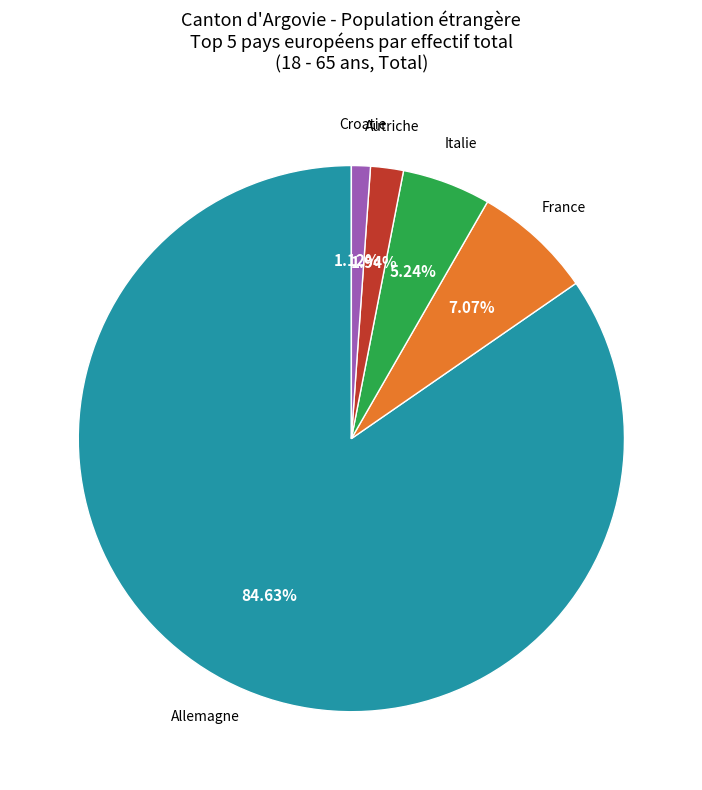

How many segments does this pie chart have?

5